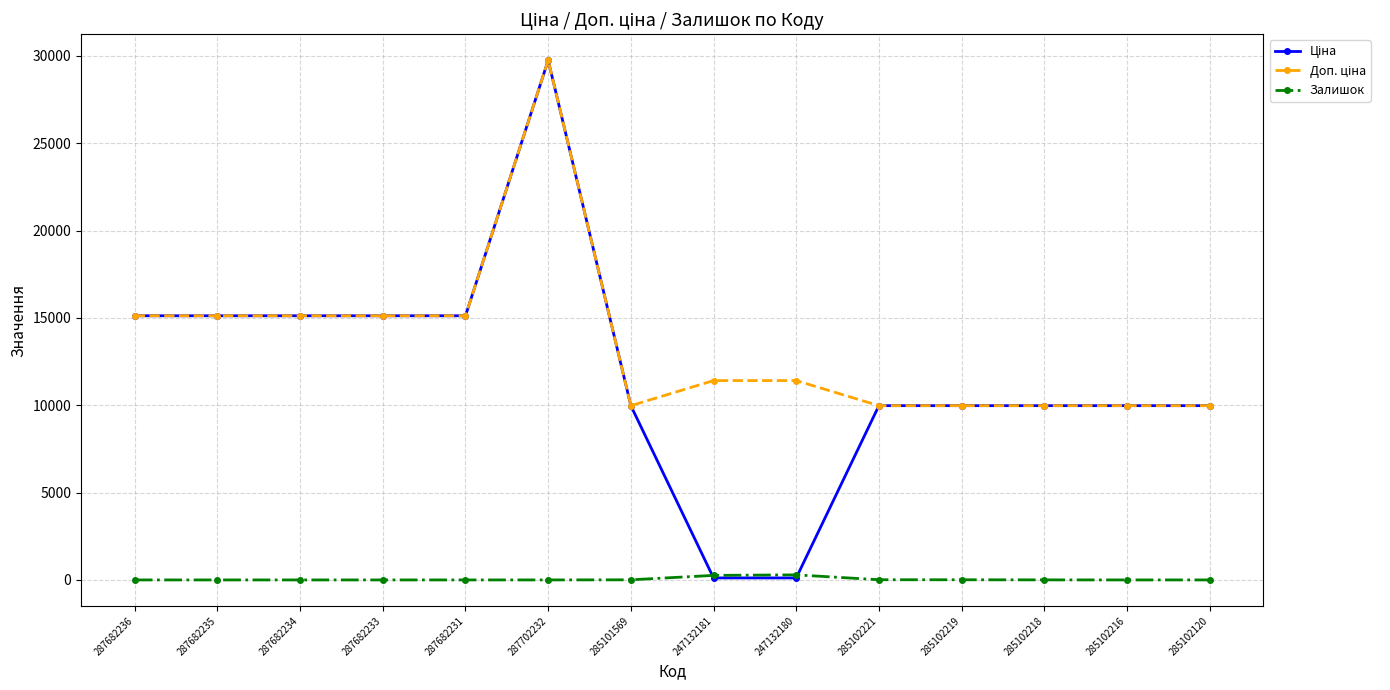

At which category is the sum across all series the highest?

287702232